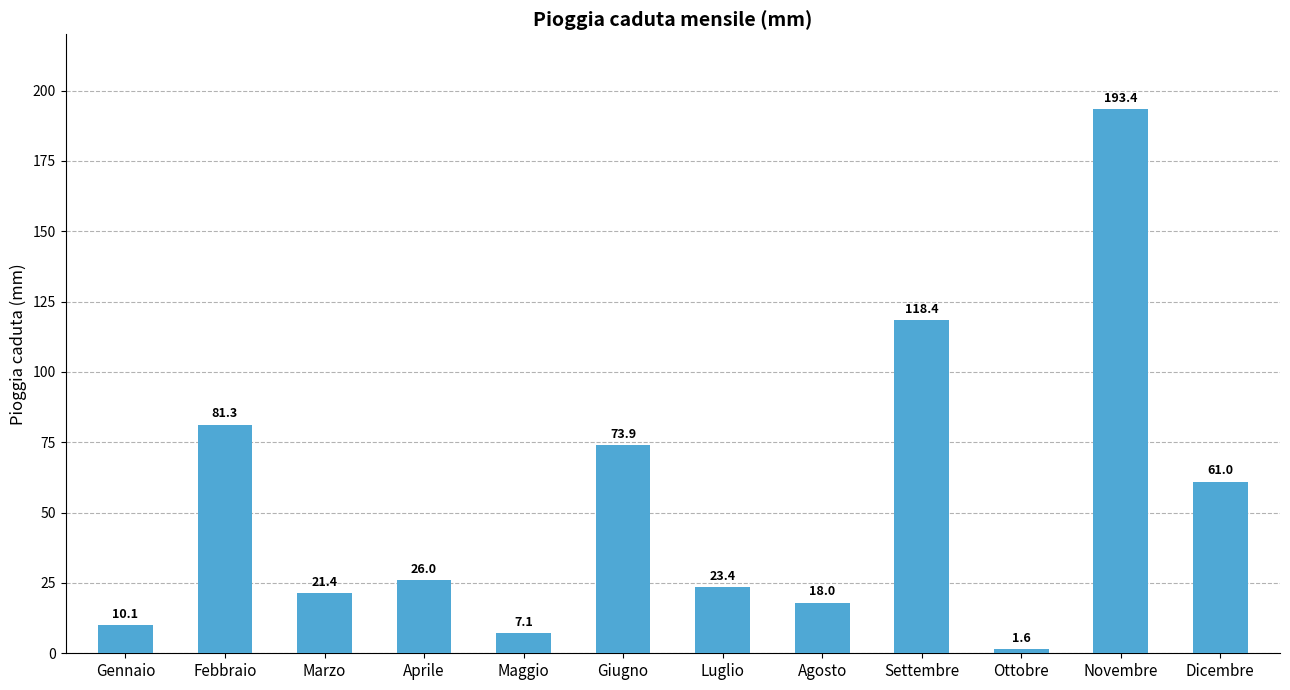

List the labels in order of value, smallest first.

Ottobre, Maggio, Gennaio, Agosto, Marzo, Luglio, Aprile, Dicembre, Giugno, Febbraio, Settembre, Novembre